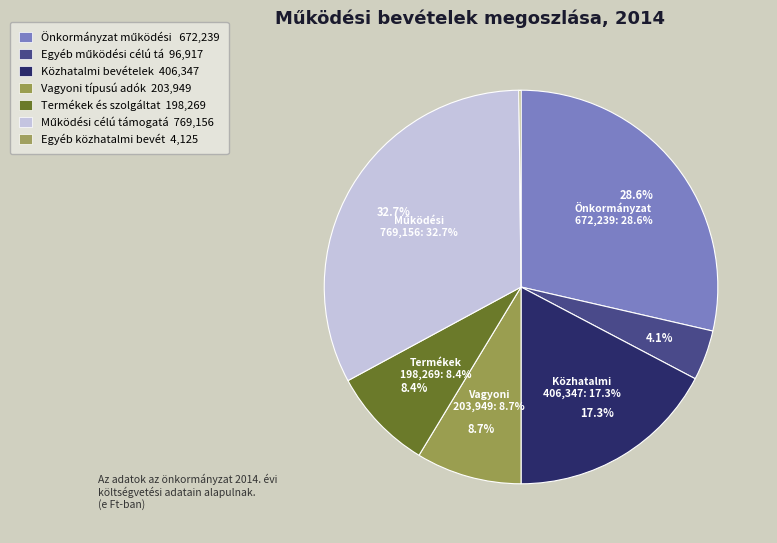

Combined, do Közhatalmi bevételek and Egyéb közhatalmi bevételek account for over 50%?

No